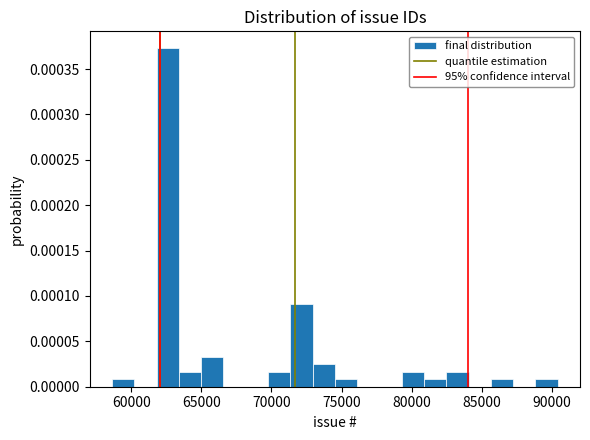

Around what value on the x-axis is the tallest bar? Give the approximate position of its centre, as read against the axis.

62500